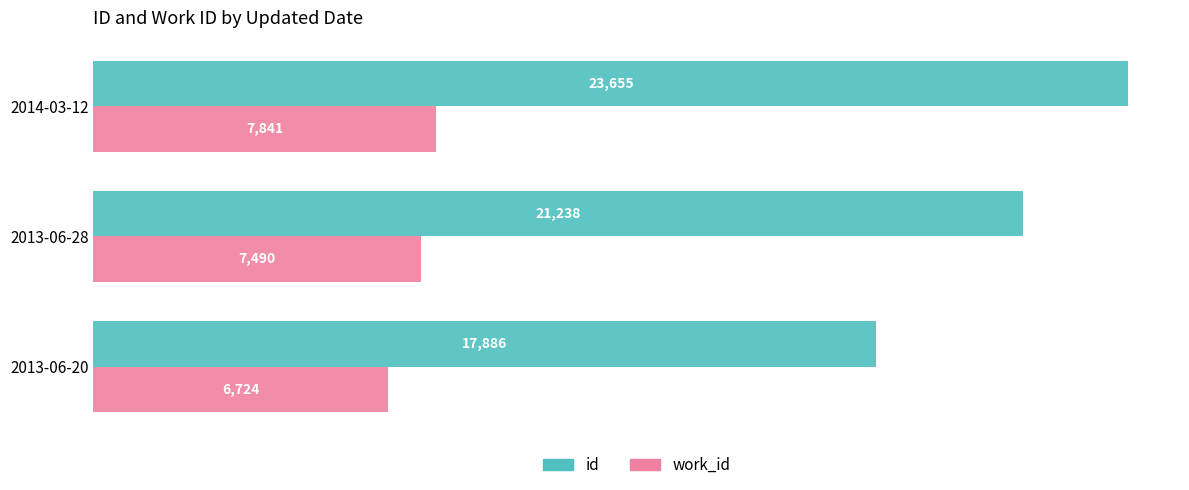

Count the work_id values in the range 6724 to 7841.

3